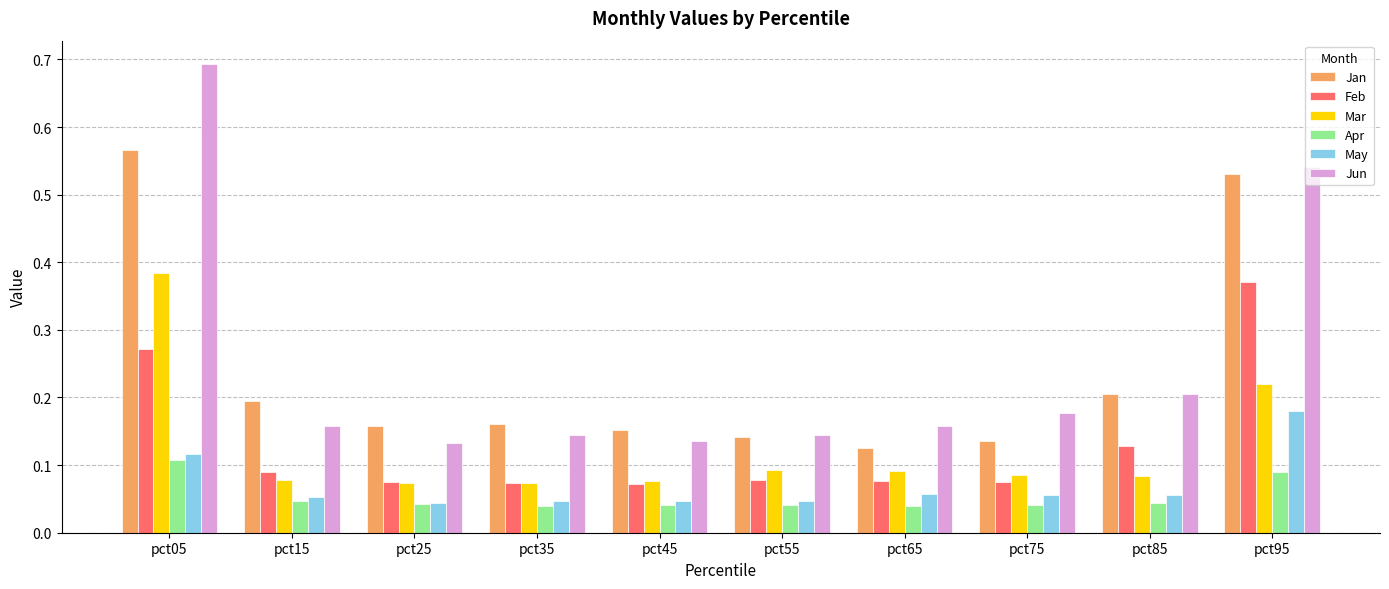

Count the Jun values in the range 0 to 1.

10